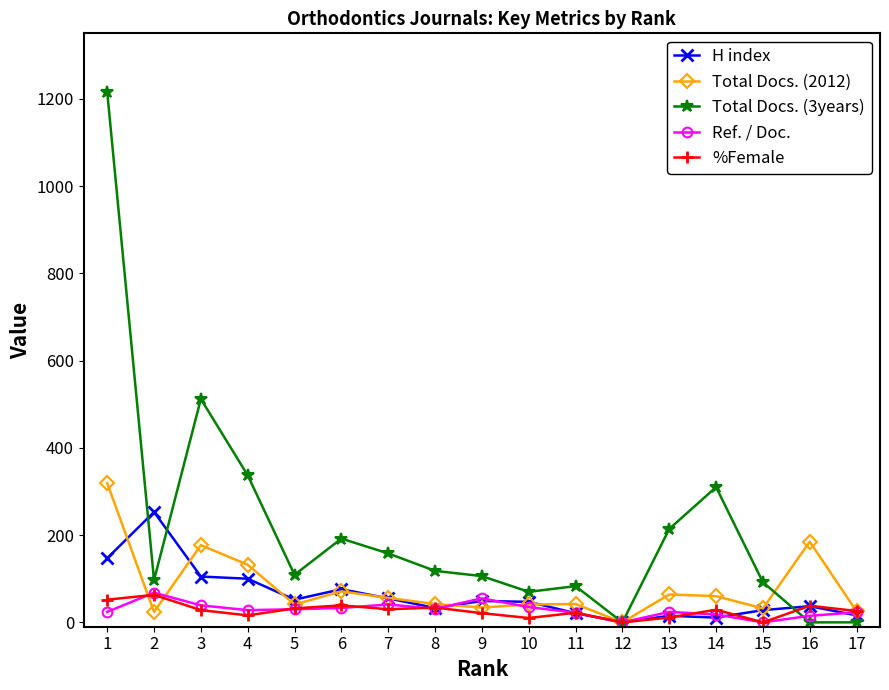

What is the difference between the H index values at 6 and 3?

29